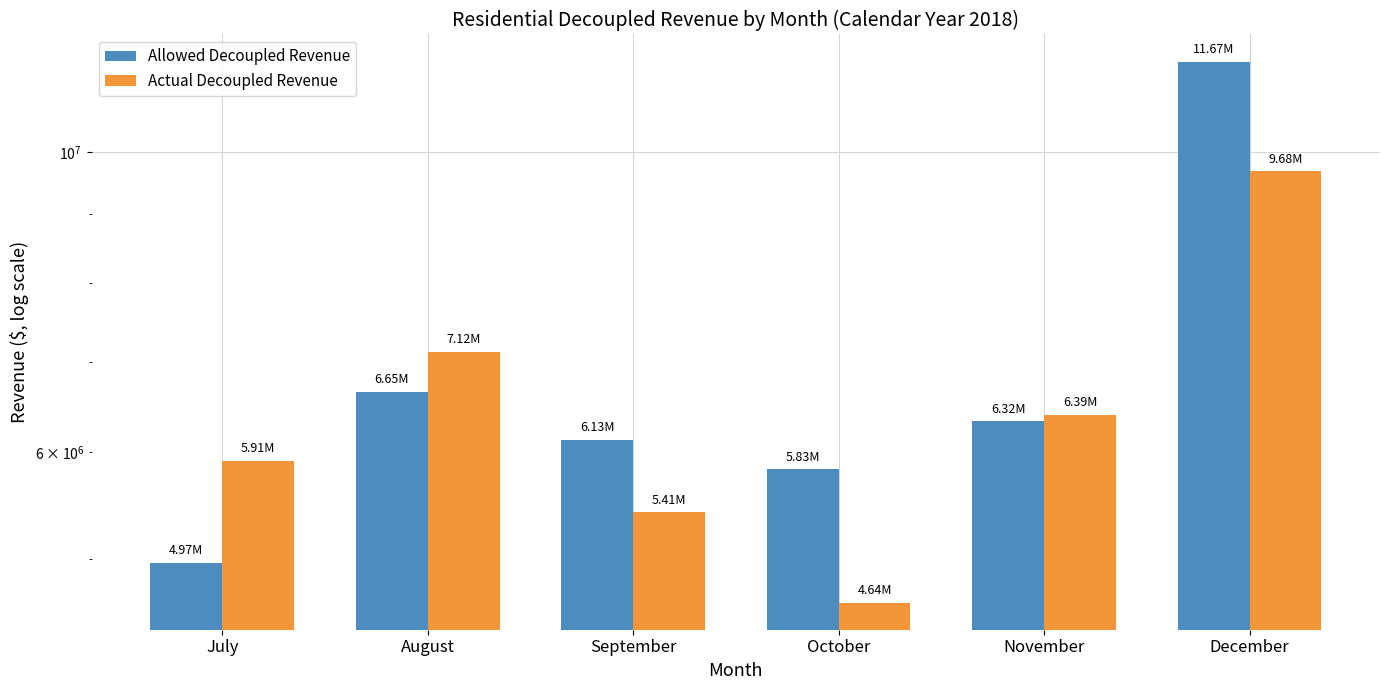

The Actual Decoupled Revenue series shows 10432251.8 at July. True or false?

False